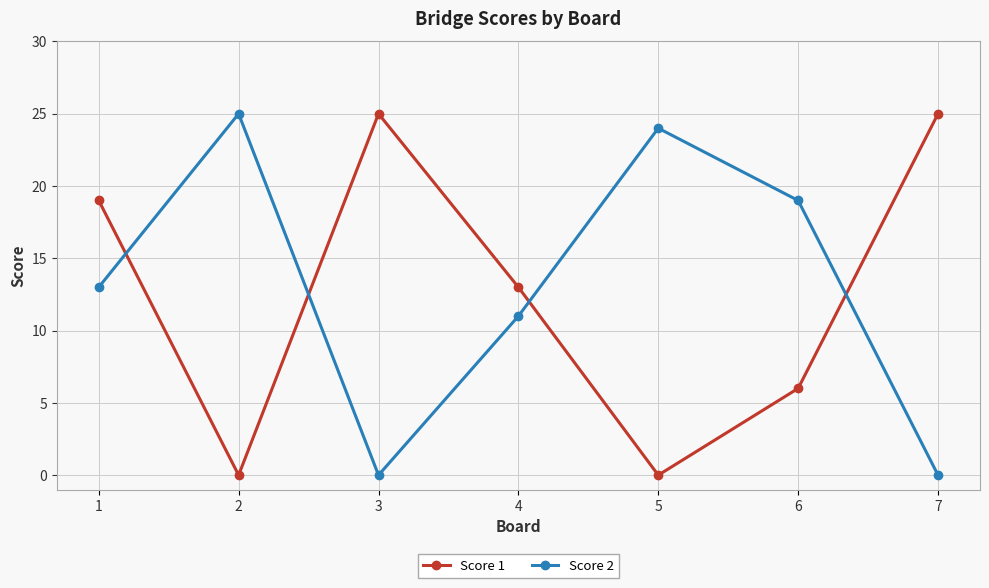

What is the sum of the Score 2 values at 3 and 5?

24